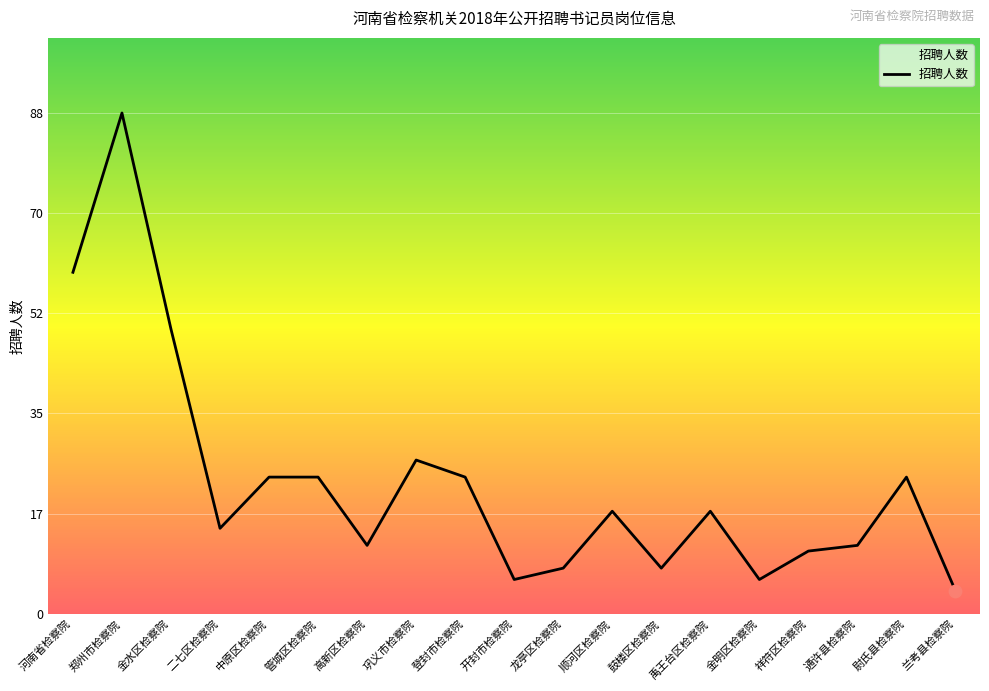

What is the change in value from 开封市检察院 to 顺河区检察院?

+12